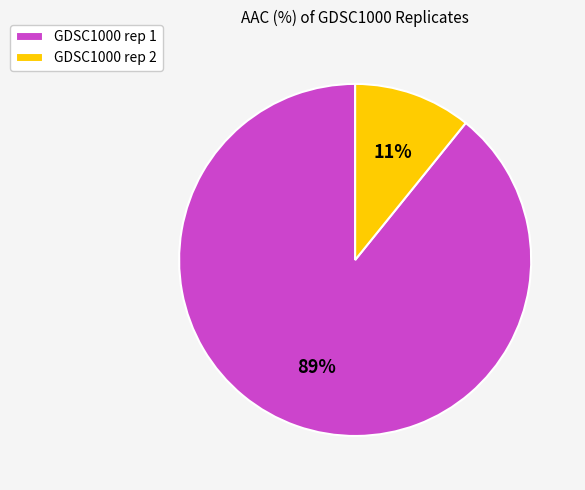

To the nearest percent, what is the combined percentage of GDSC1000 rep 1 and GDSC1000 rep 2?

100%